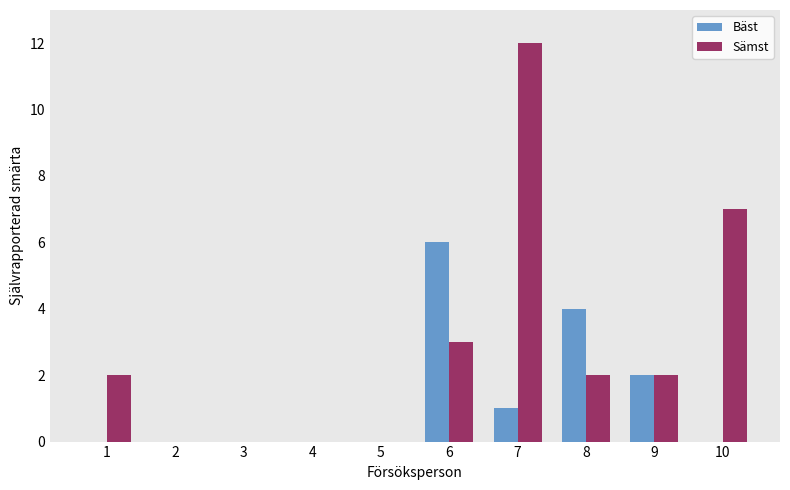

What is the difference between the Sämst values at 6 and 1?

1